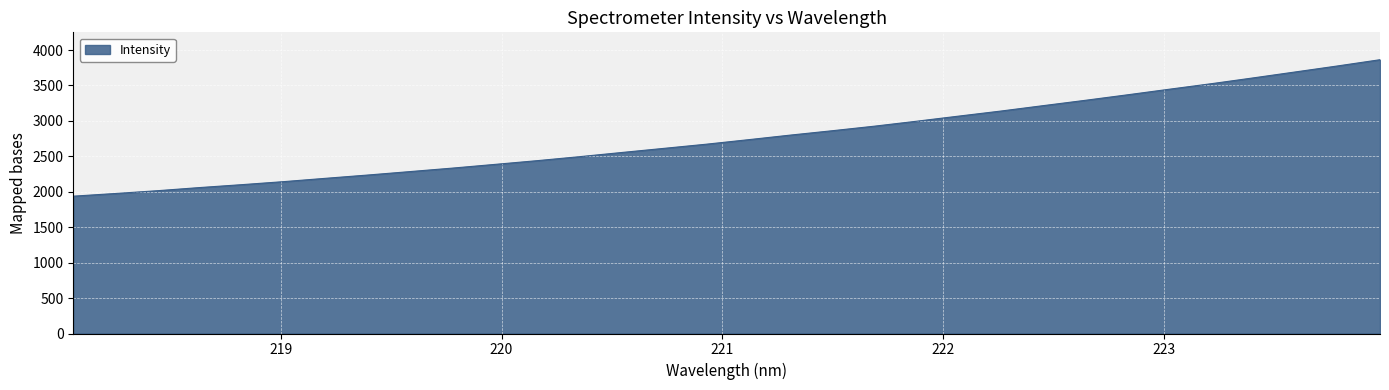

What is the maximum value shown in the chart?

3863.9